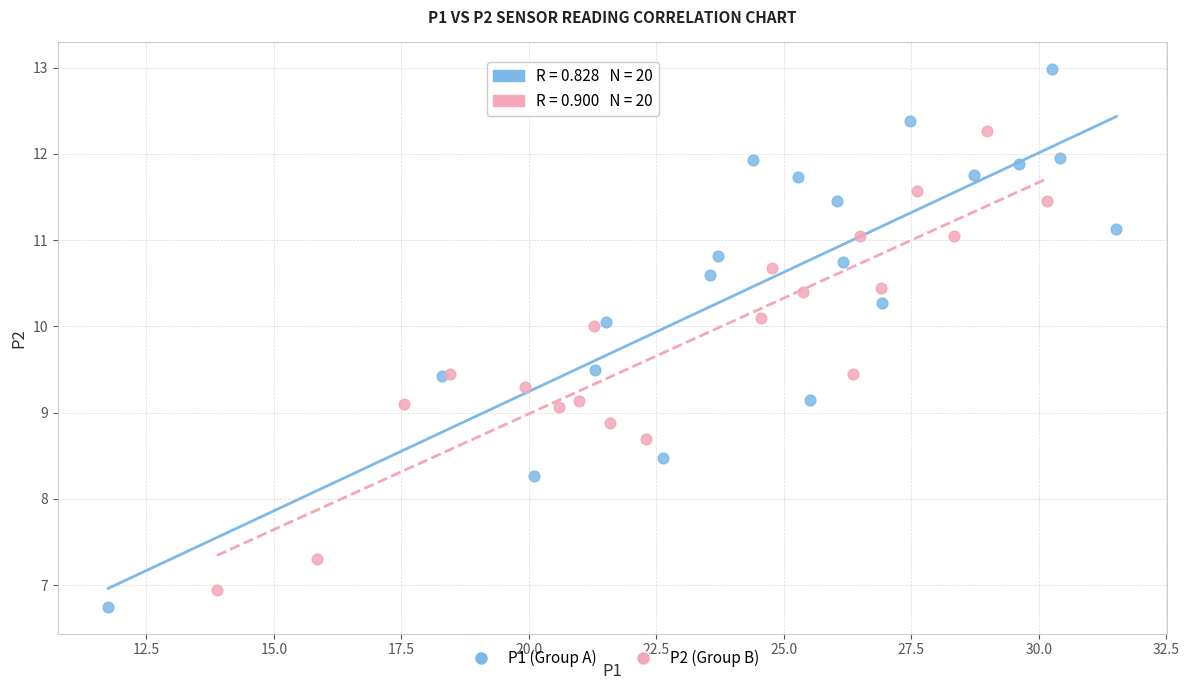

Which series has the widest spread of Y values?

P1 (Group A)